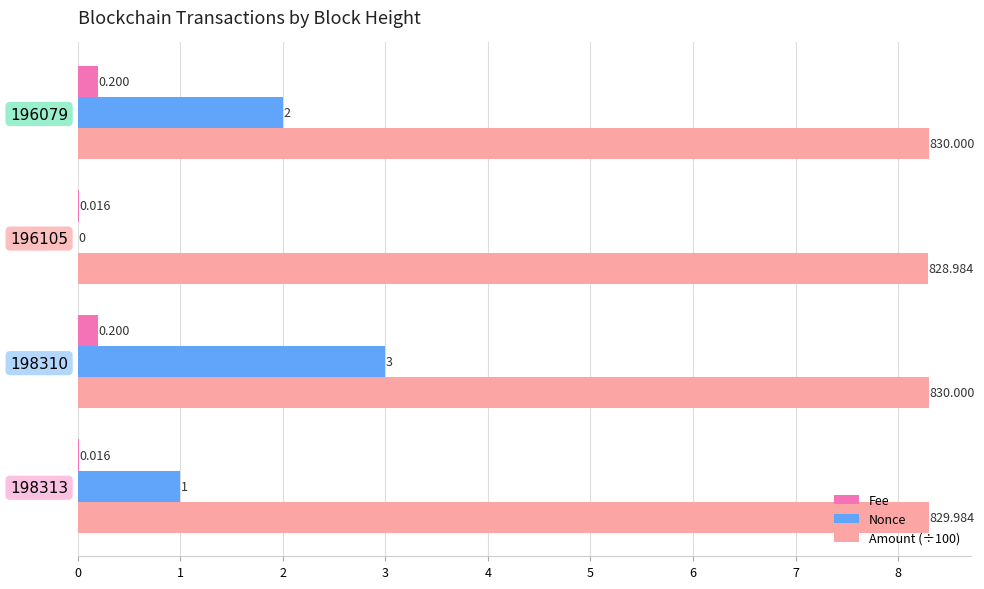

What is the sum of all Nonce values?

6.0